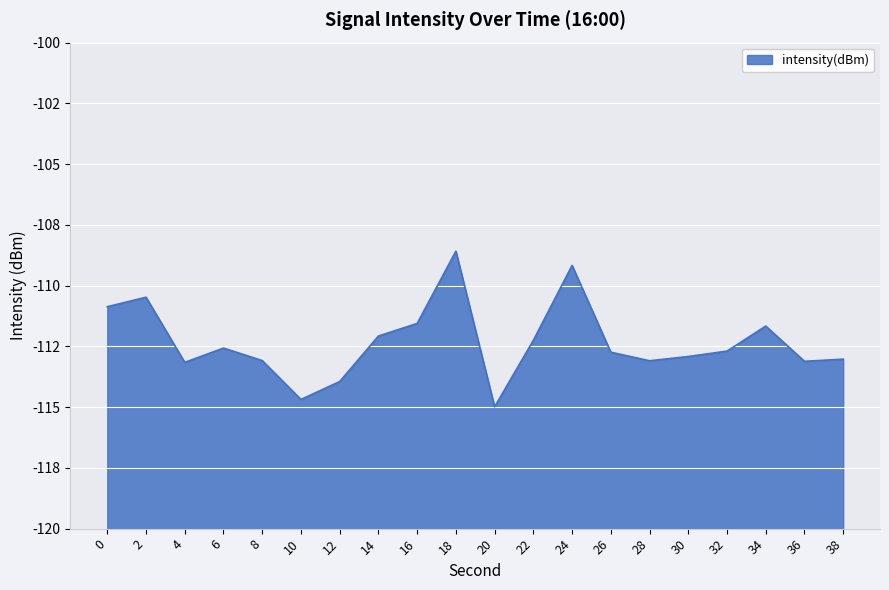

What is the approximate value at 12?

-113.9